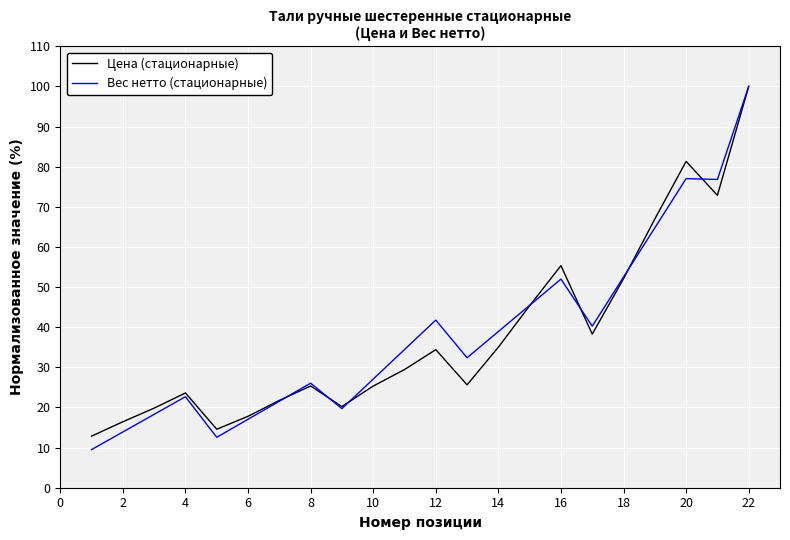

Count the number of data series in this chart.

2